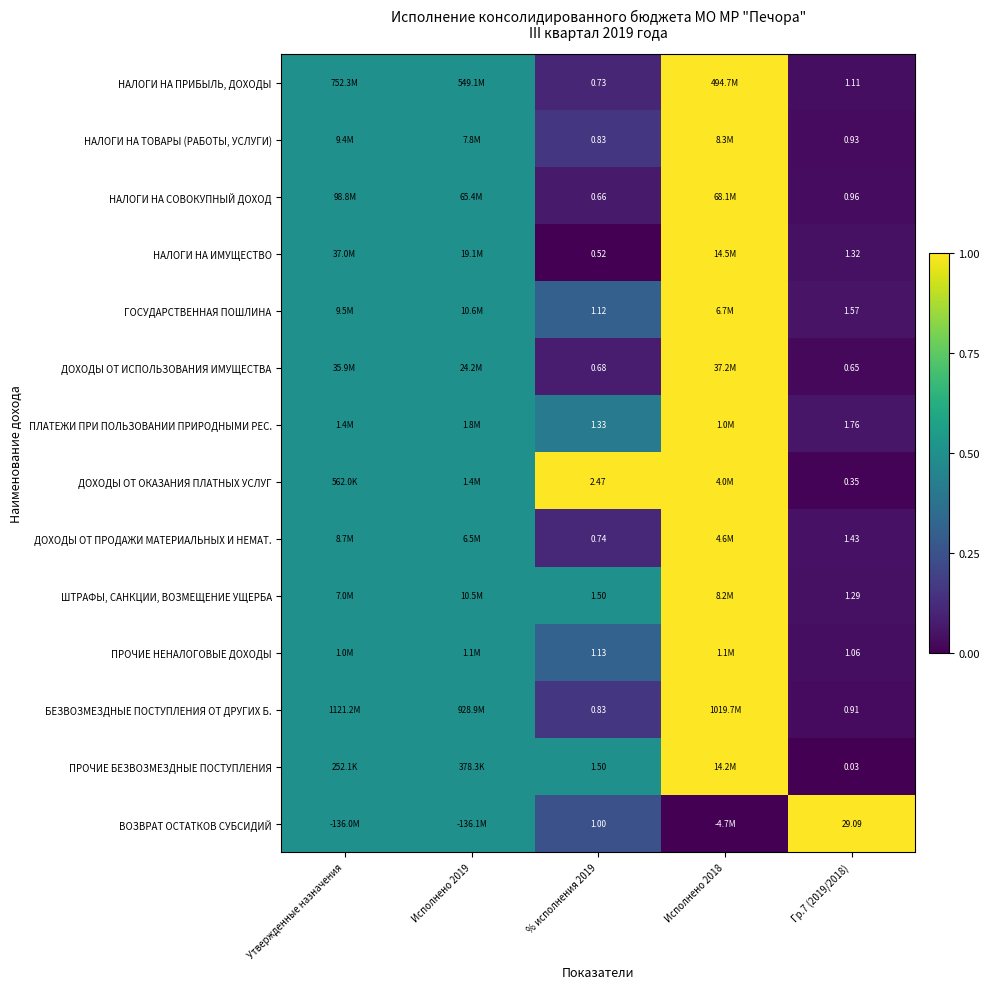

Rank the series at Гр.7 (2019/2018) from highest to lowest value.

ВОЗВРАТ ОСТАТКОВ СУБСИДИЙ, ПЛАТЕЖИ ПРИ ПОЛЬЗОВАНИИ ПРИРОДНЫМИ РЕС., ГОСУДАРСТВЕННАЯ ПОШЛИНА, ДОХОДЫ ОТ ПРОДАЖИ МАТЕРИАЛЬНЫХ И НЕМАТ., НАЛОГИ НА ИМУЩЕСТВО, ШТРАФЫ, САНКЦИИ, ВОЗМЕЩЕНИЕ УЩЕРБА, НАЛОГИ НА ПРИБЫЛЬ, ДОХОДЫ, ПРОЧИЕ НЕНАЛОГОВЫЕ ДОХОДЫ, НАЛОГИ НА СОВОКУПНЫЙ ДОХОД, НАЛОГИ НА ТОВАРЫ (РАБОТЫ, УСЛУГИ), БЕЗВОЗМЕЗДНЫЕ ПОСТУПЛЕНИЯ ОТ ДРУГИХ Б., ДОХОДЫ ОТ ИСПОЛЬЗОВАНИЯ ИМУЩЕСТВА, ДОХОДЫ ОТ ОКАЗАНИЯ ПЛАТНЫХ УСЛУГ, ПРОЧИЕ БЕЗВОЗМЕЗДНЫЕ ПОСТУПЛЕНИЯ